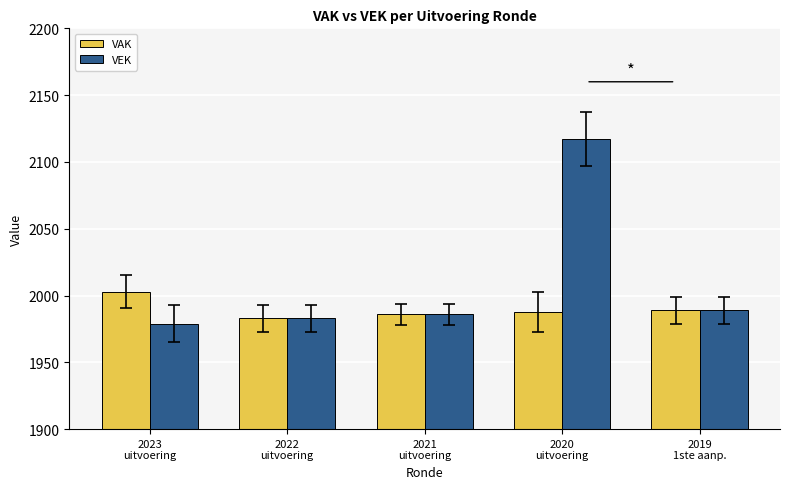

What is the approximate value of VEK at 2022
uitvoering, to the nearest 5?

1985